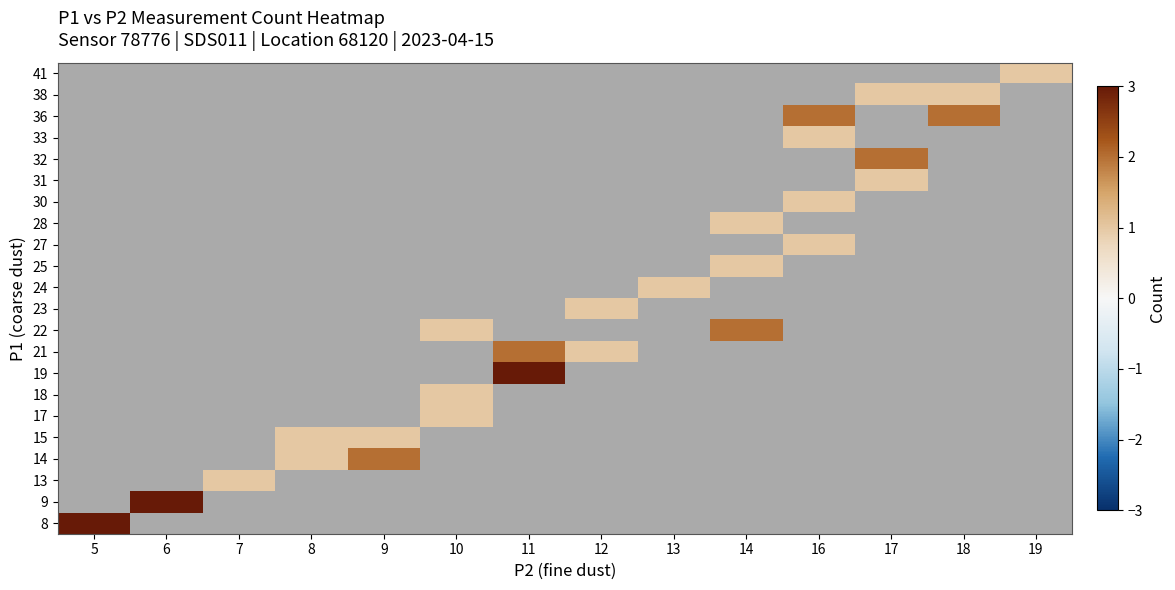

Is the value of 23 at 19 greater than the value of 31 at 18?

No